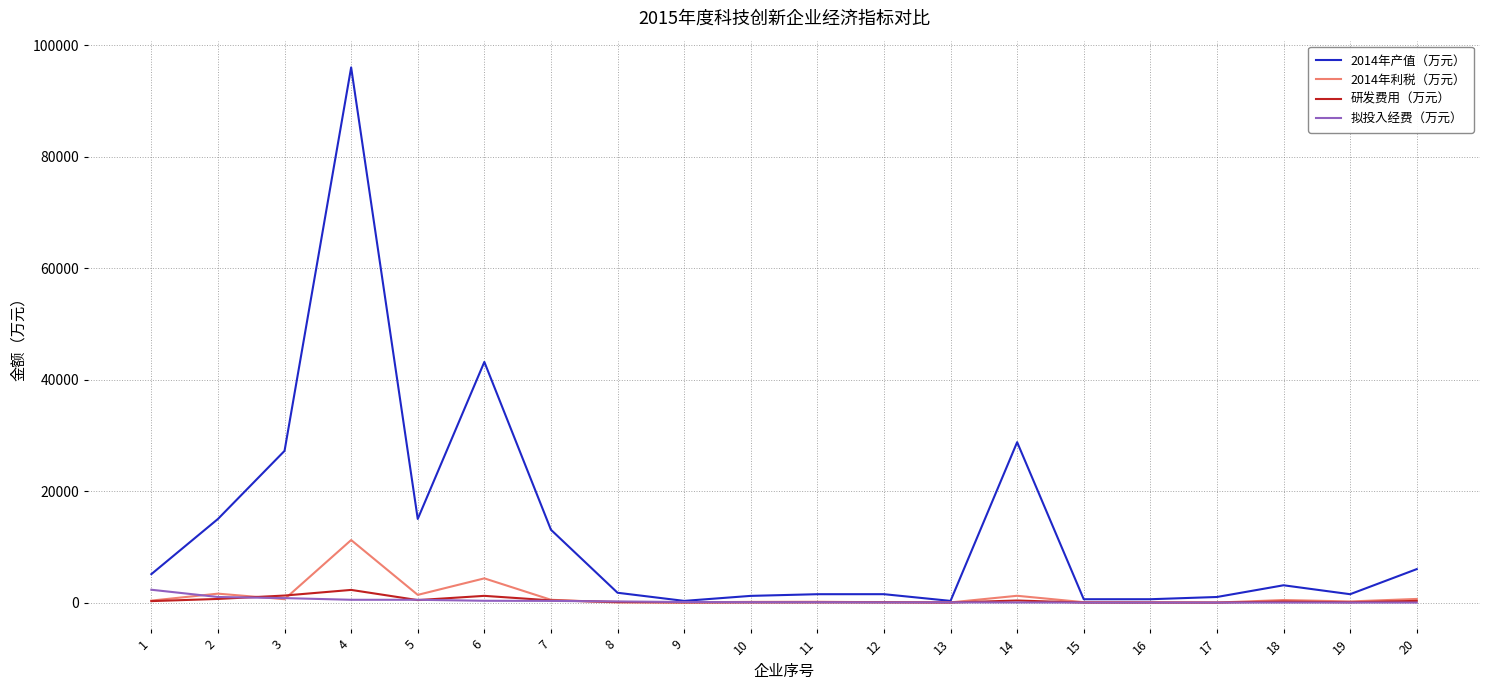

What are all the series names shown in the legend?

2014年产值（万元）, 2014年利税（万元）, 研发费用（万元）, 拟投入经费（万元）